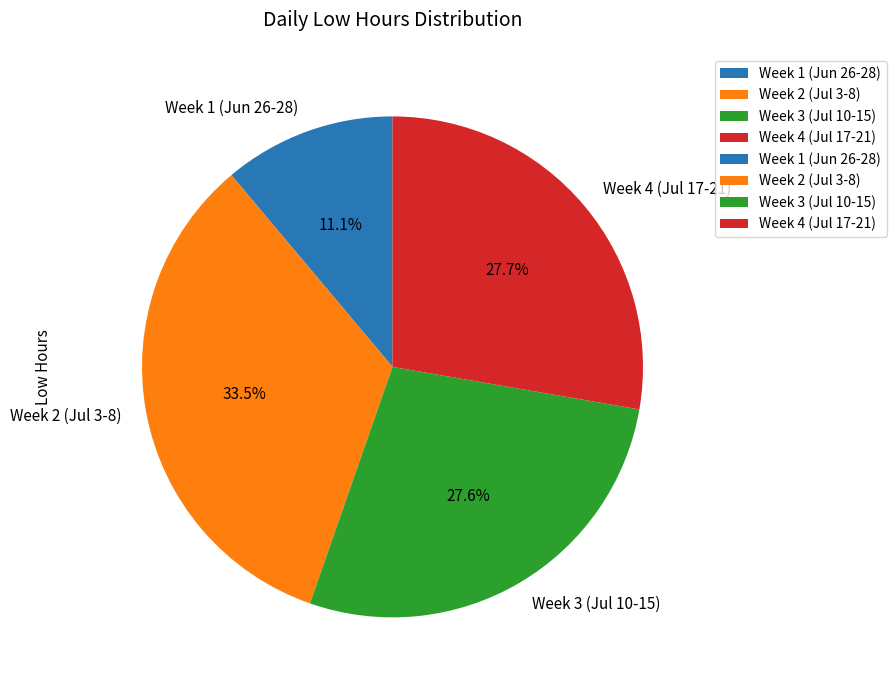

What portion of the pie excludes Week 4 (Jul 17-21)?

72.3%